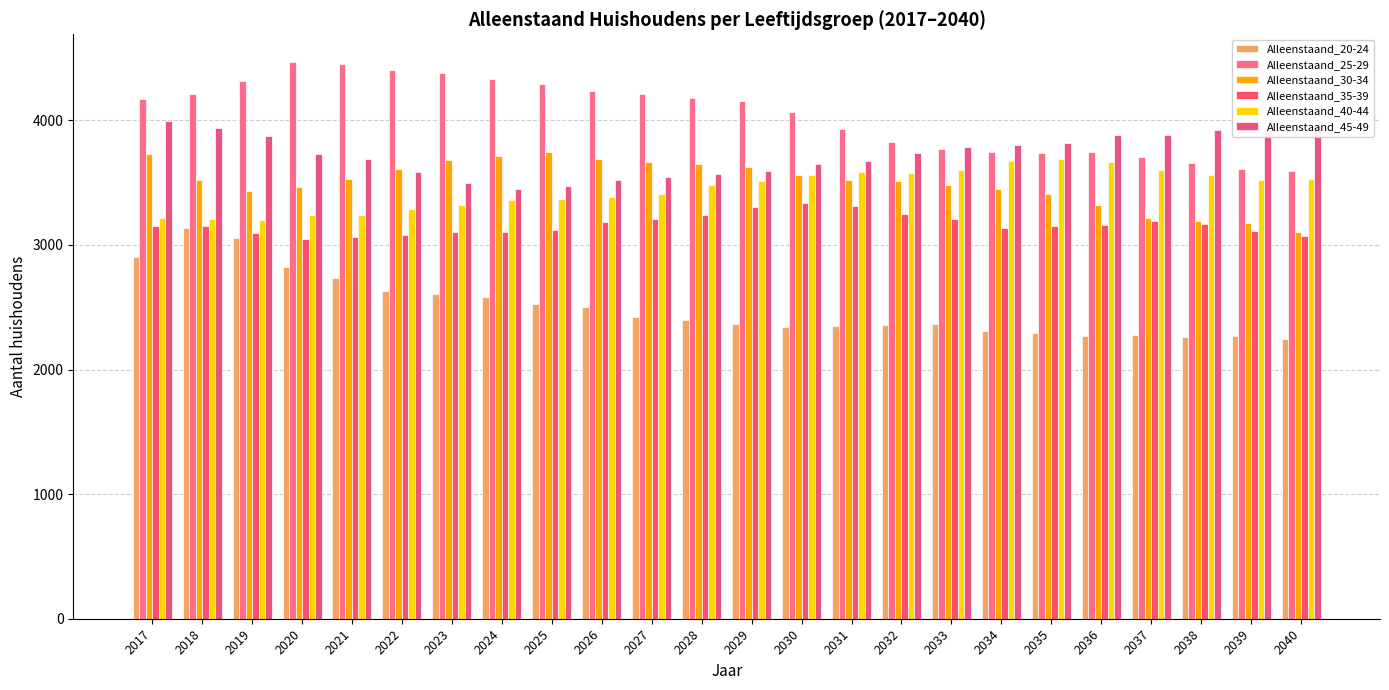

How many groups of bars are there?

24